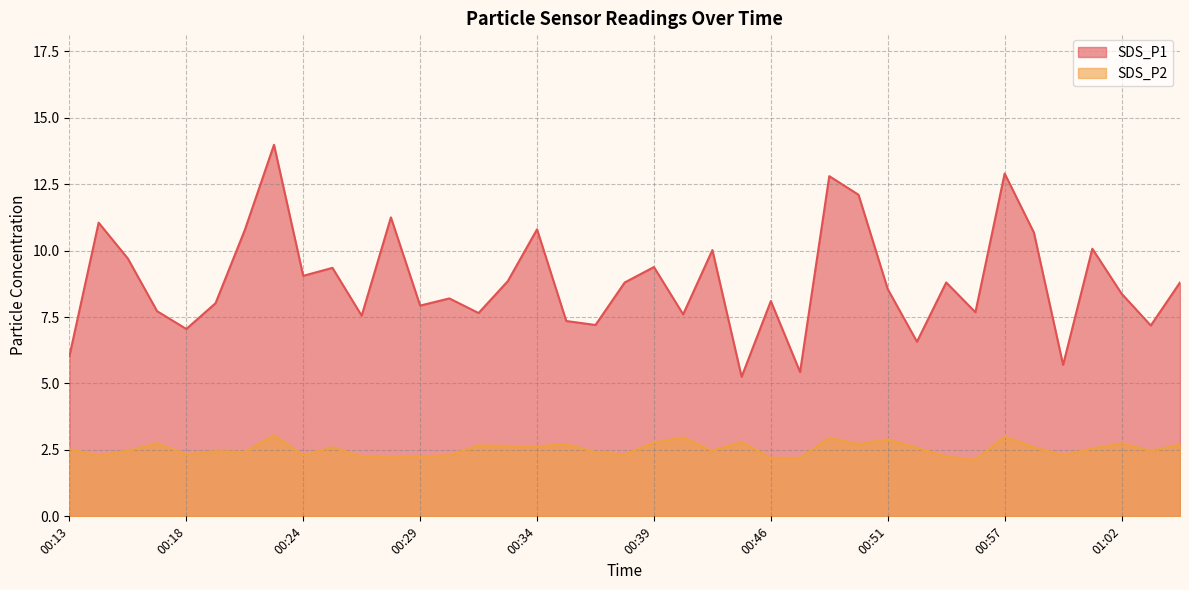

True or false: SDS_P1 and SDS_P2 cross at least once.

False